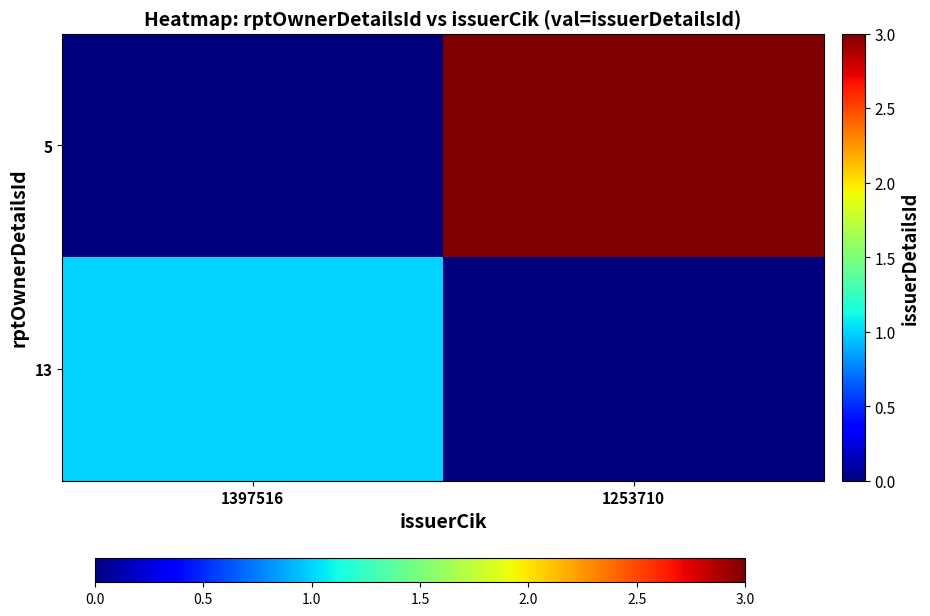

Which category has the lowest value across all series?

1253710